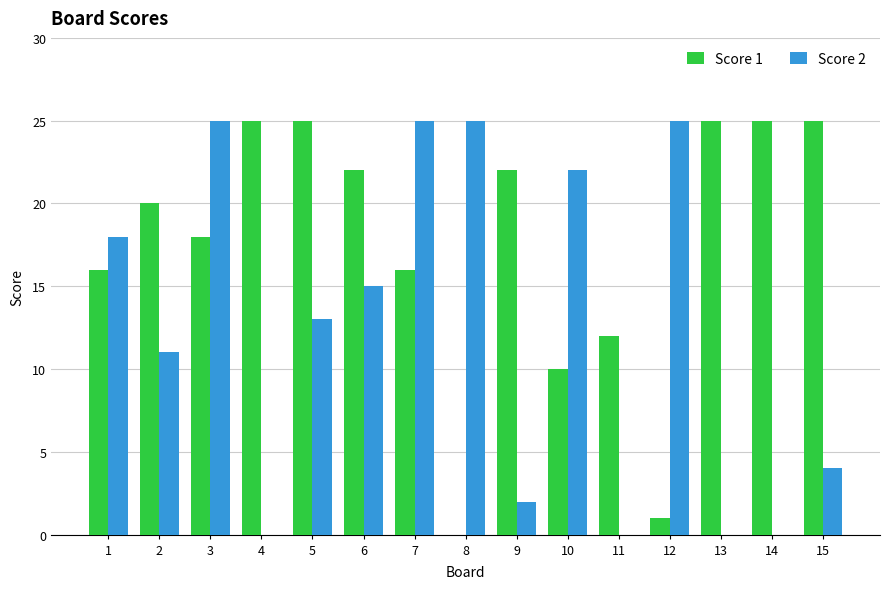

Count the number of categories in the chart.

15